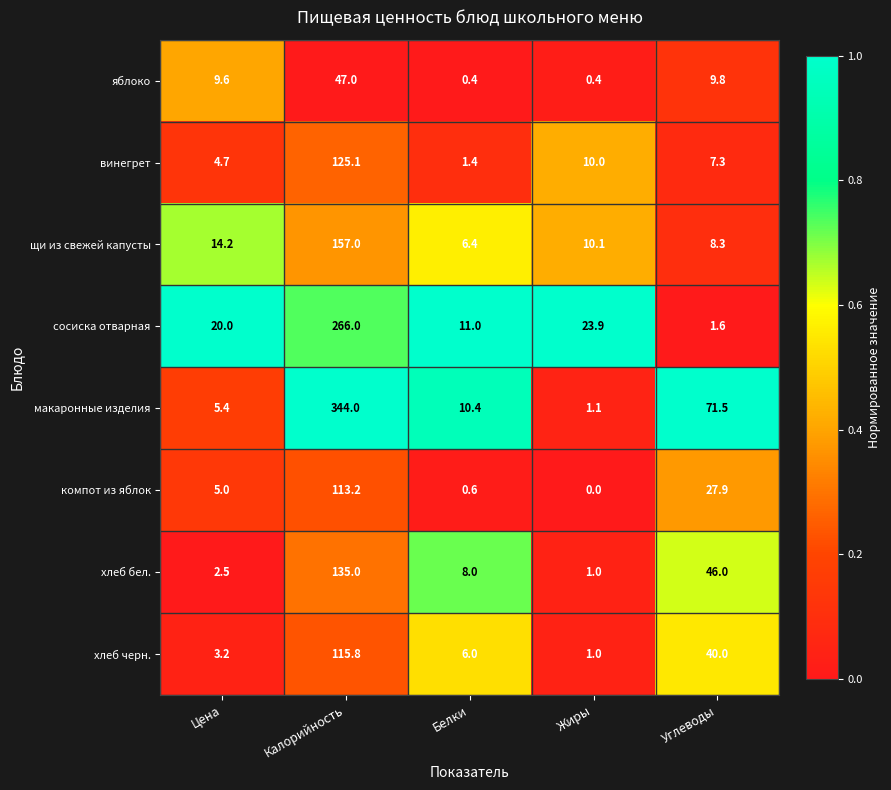

What is the sum of all яблоко values?

67.2